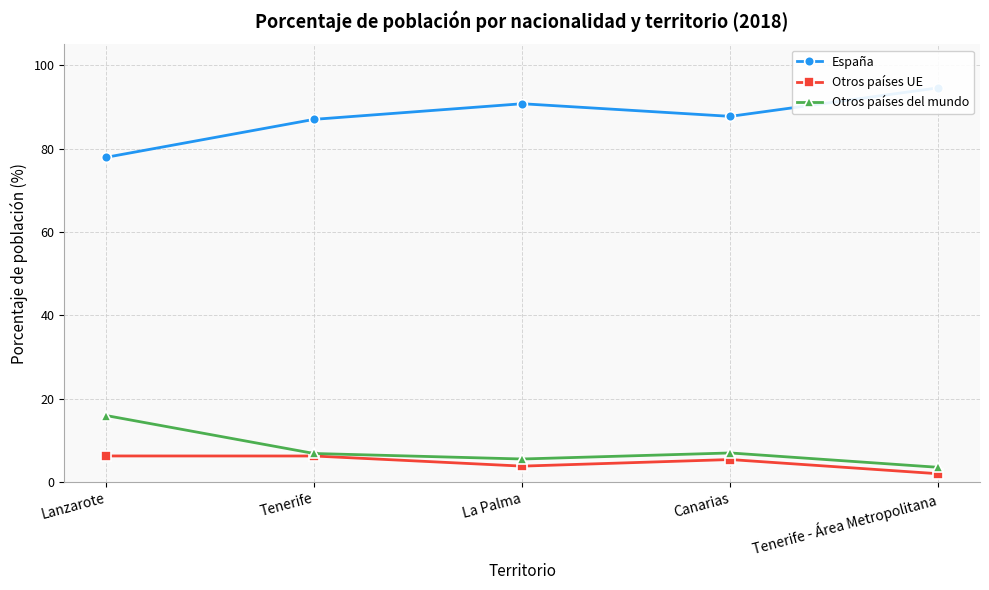

What is the difference between the España values at La Palma and Tenerife - Área Metropolitana?

3.8